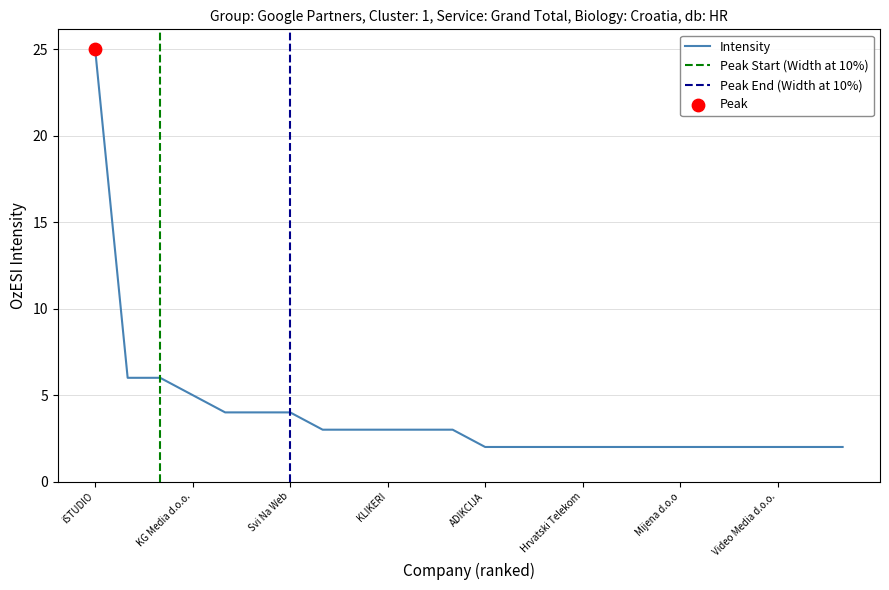

At which label does Intensity reach its peak?

iSTUDIO